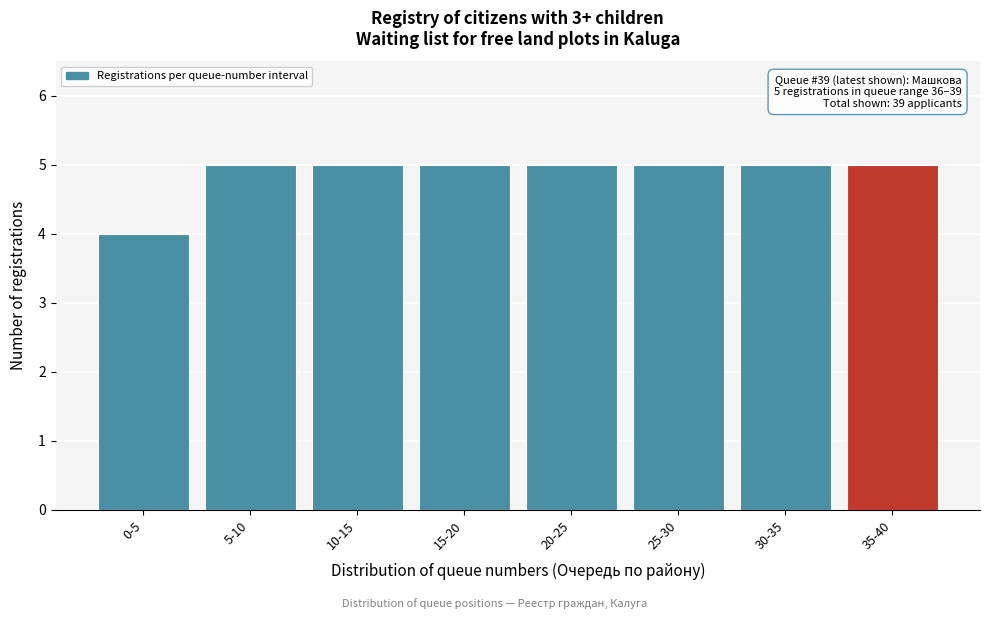

Reading right to left, what are all the values shown in this chart?

35-40=5	30-35=5	25-30=5	20-25=5	15-20=5	10-15=5	5-10=5	0-5=4